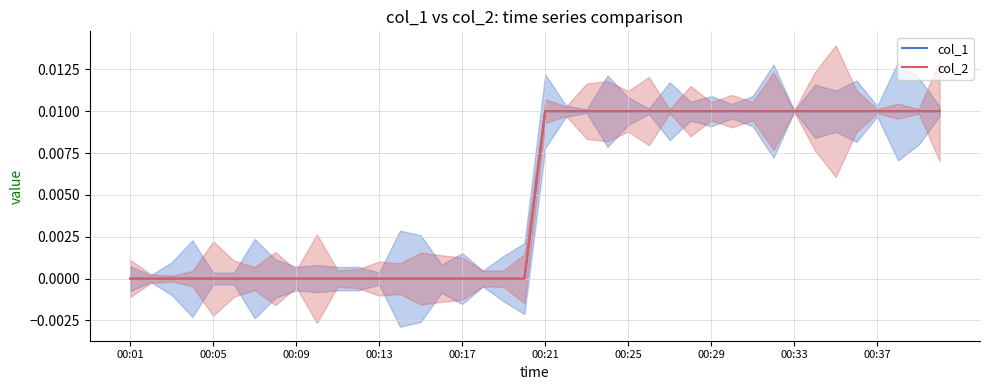

Is the value of col_2 at 15 greater than the value of col_1 at 12?

No